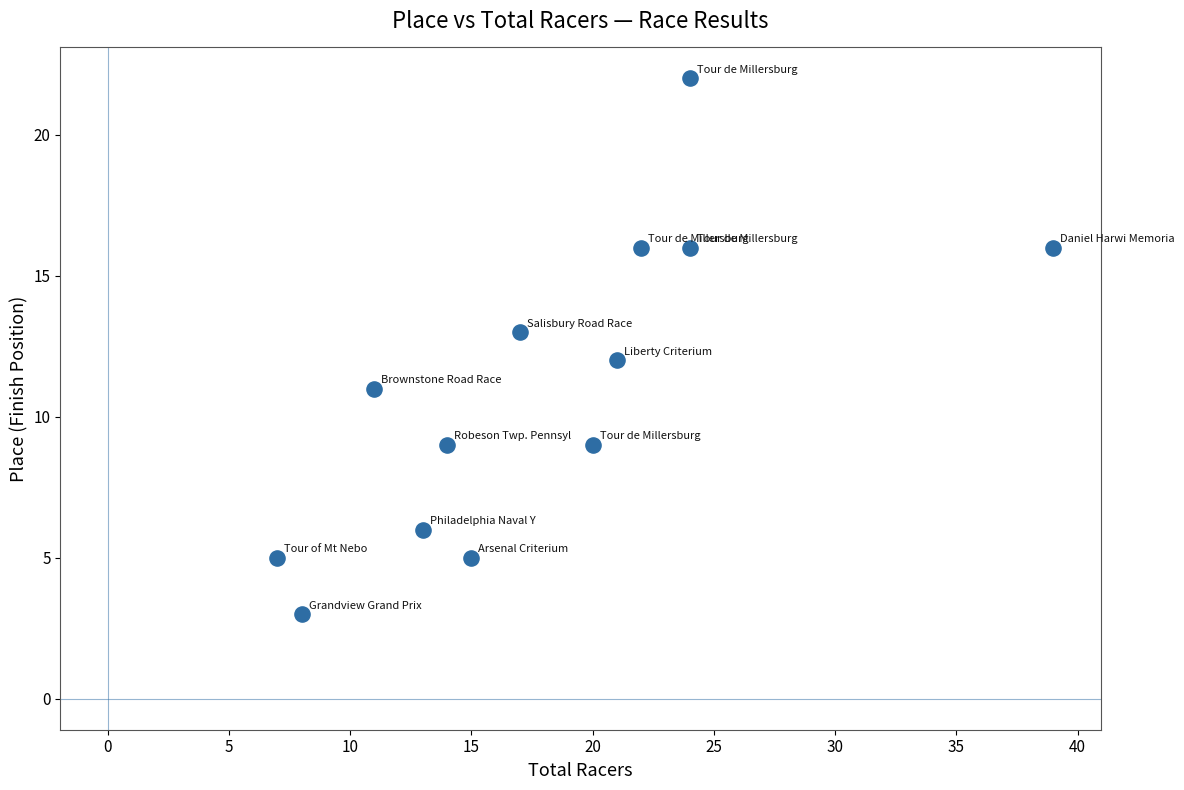

What is the range of X values (max minus min)?

32